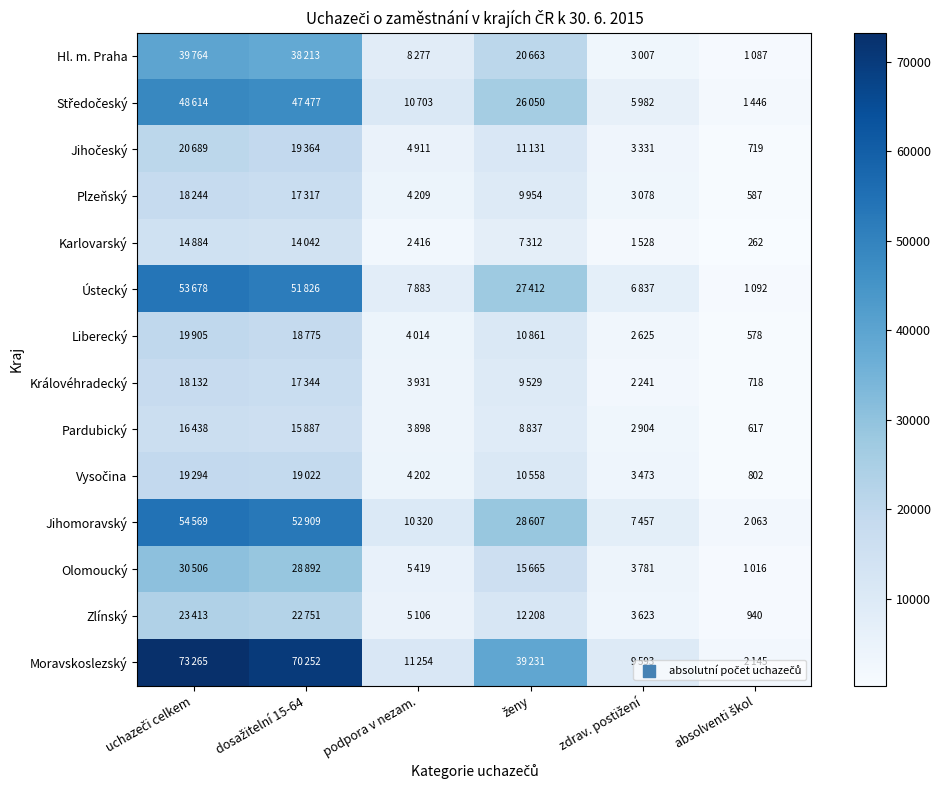

At which category does the chart reach its minimum across all series?

absolventi škol